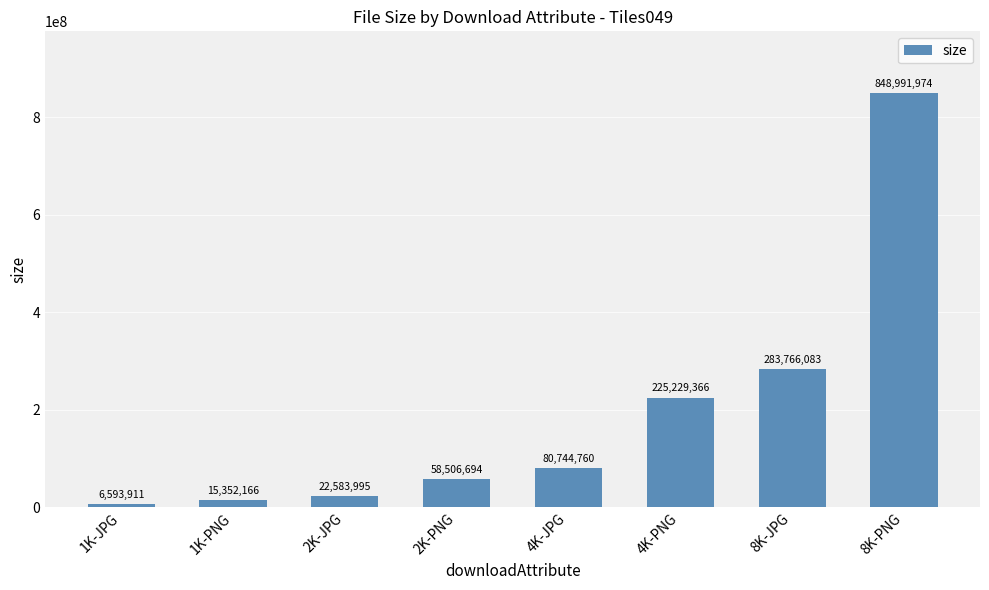

Rank the categories by value from lowest to highest.

1K-JPG, 1K-PNG, 2K-JPG, 2K-PNG, 4K-JPG, 4K-PNG, 8K-JPG, 8K-PNG